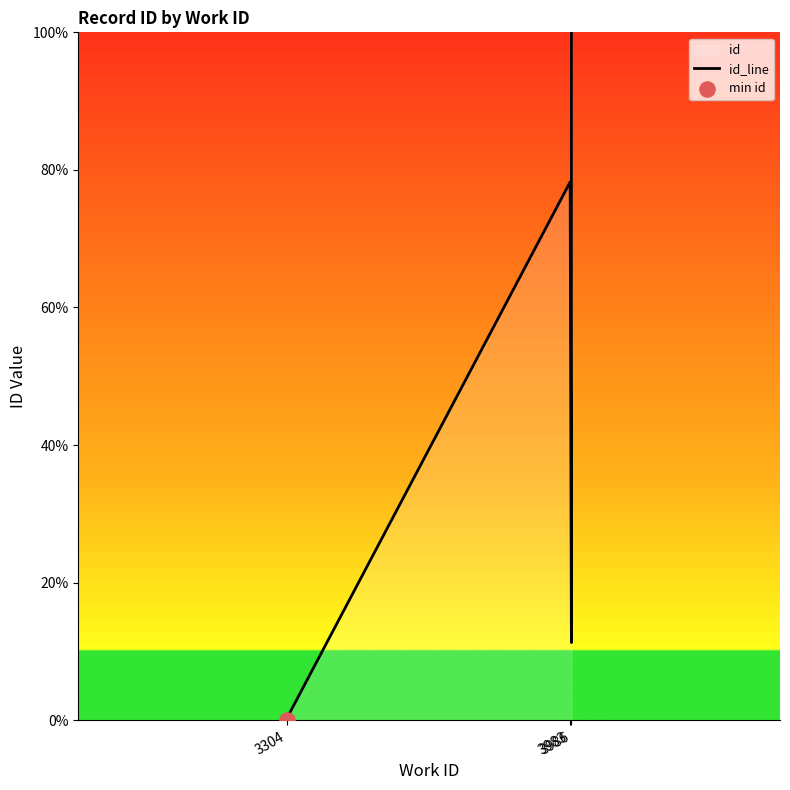

Between 7 and 9, which is larger?

9